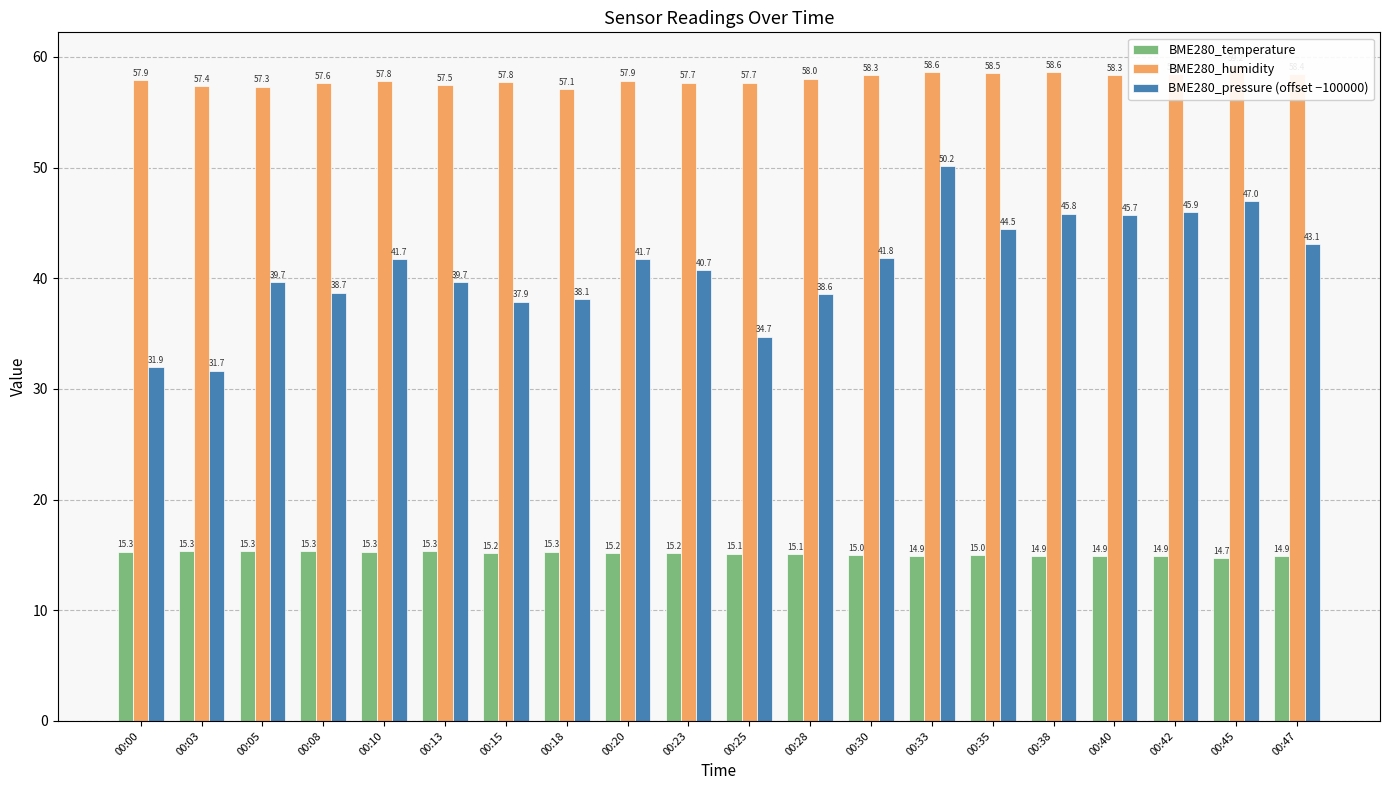

The value of BME280_humidity at 00:33 is 13.4. True or false?

False